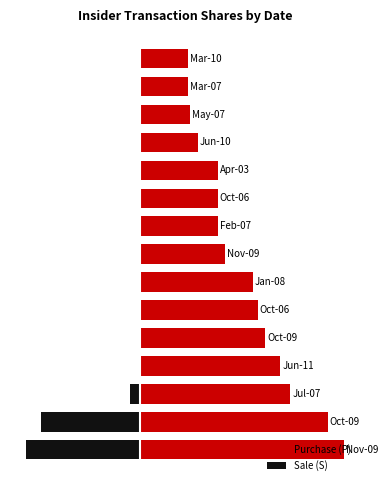

Reading left to right, transcribe all the data shown in this chart.

Purchase (P): 0=81529	1=75000	2=60000	3=56000	4=50000	5=47000	6=45000	7=33806	8=31000	9=30900	10=30900	11=23000	12=20000	13=19200	14=19000
Sale (S): 0=-45876	1=-40000	2=-4000	3=0	4=0	5=0	6=0	7=0	8=0	9=0	10=0	11=0	12=0	13=0	14=0